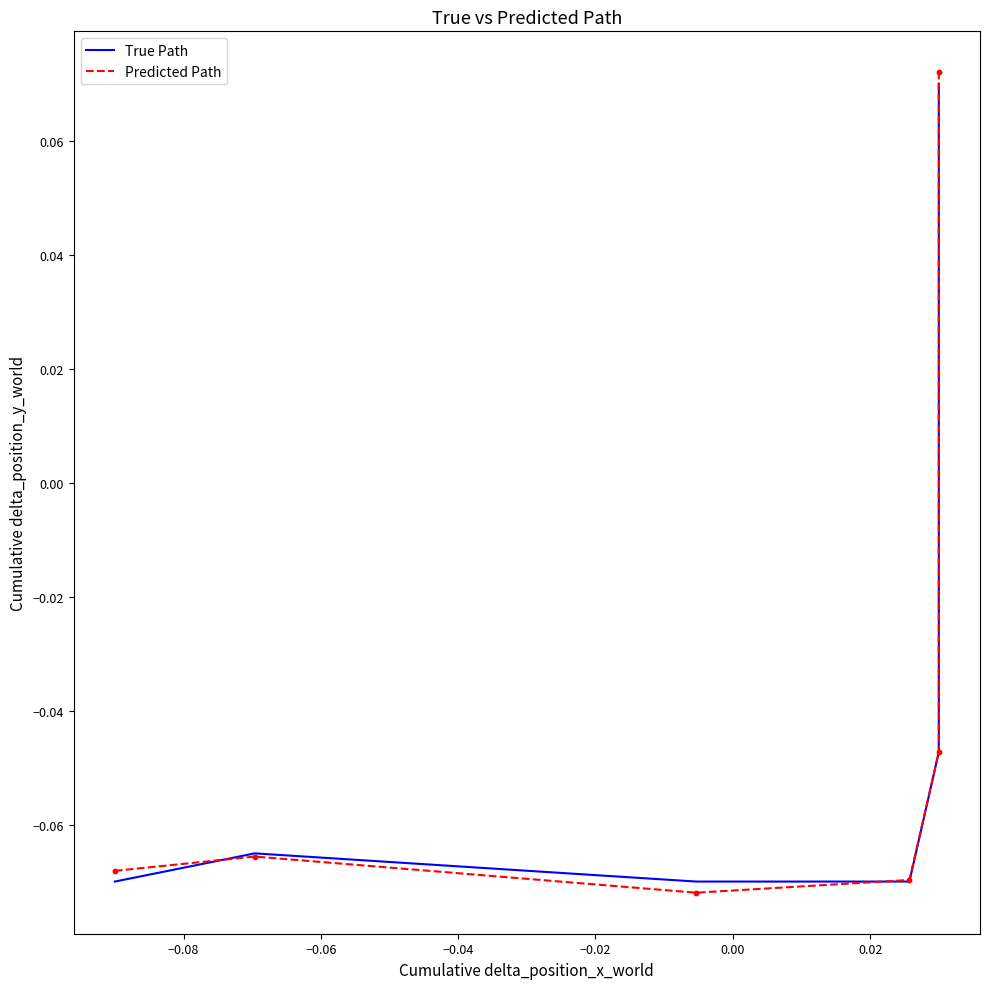

Which series has the largest total across all categories?

Predicted Path